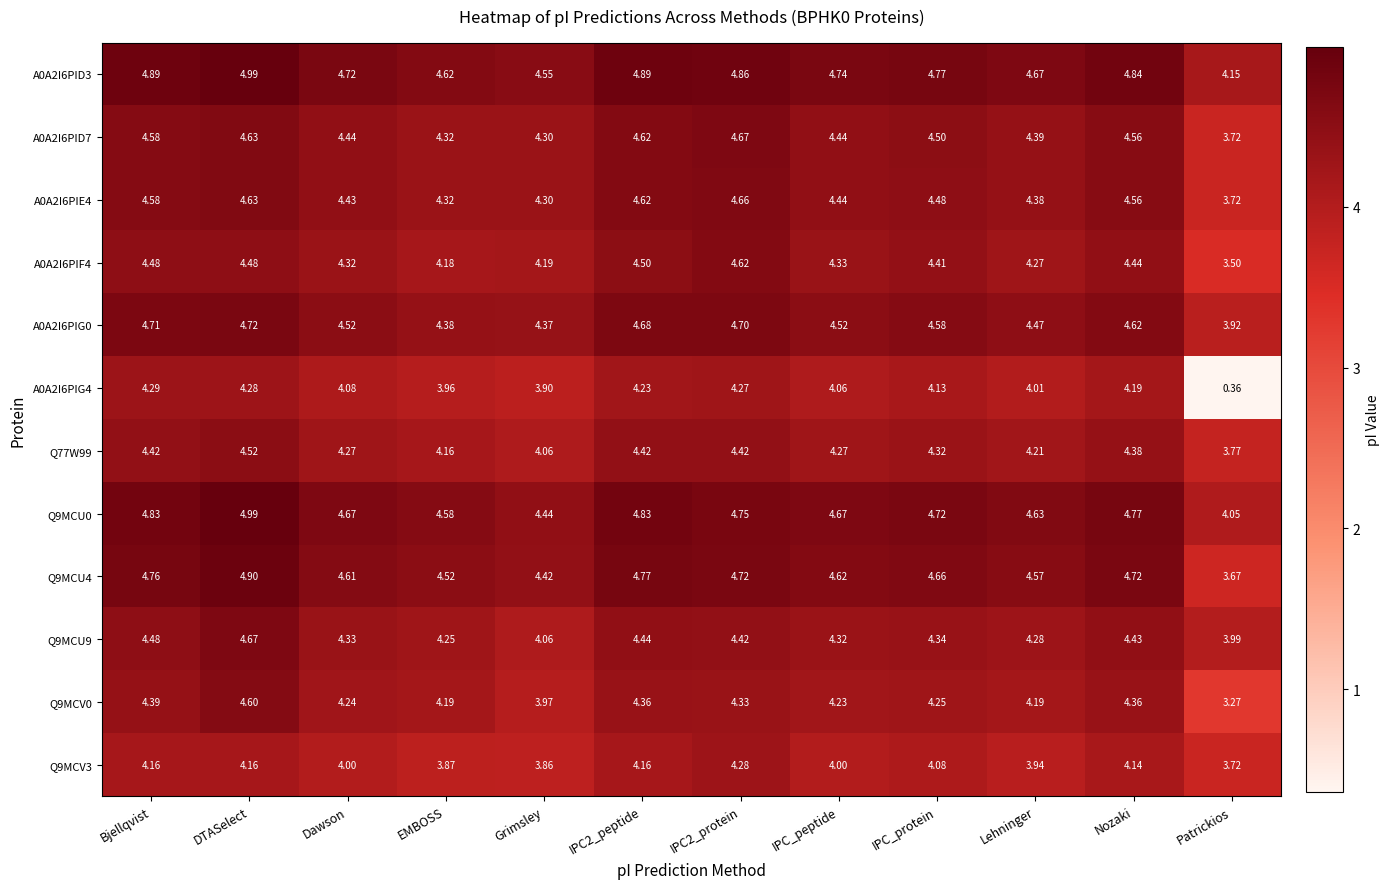

What is the spread (max minus min) of values at IPC2_protein?

0.6